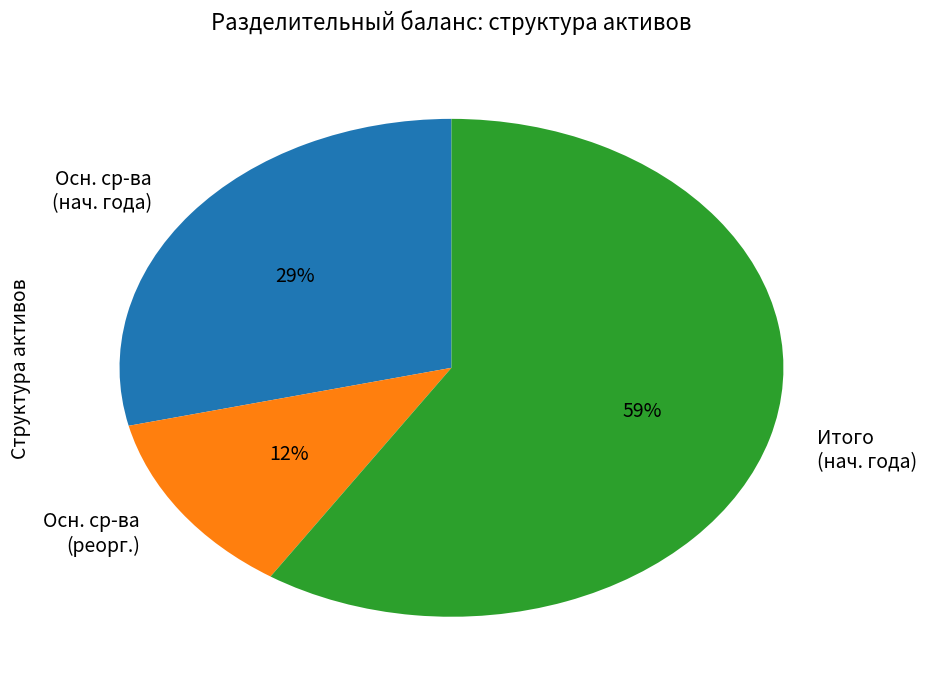

Between Осн. ср-ва (нач. года) and Итого (нач. года), which is larger?

Итого (нач. года)